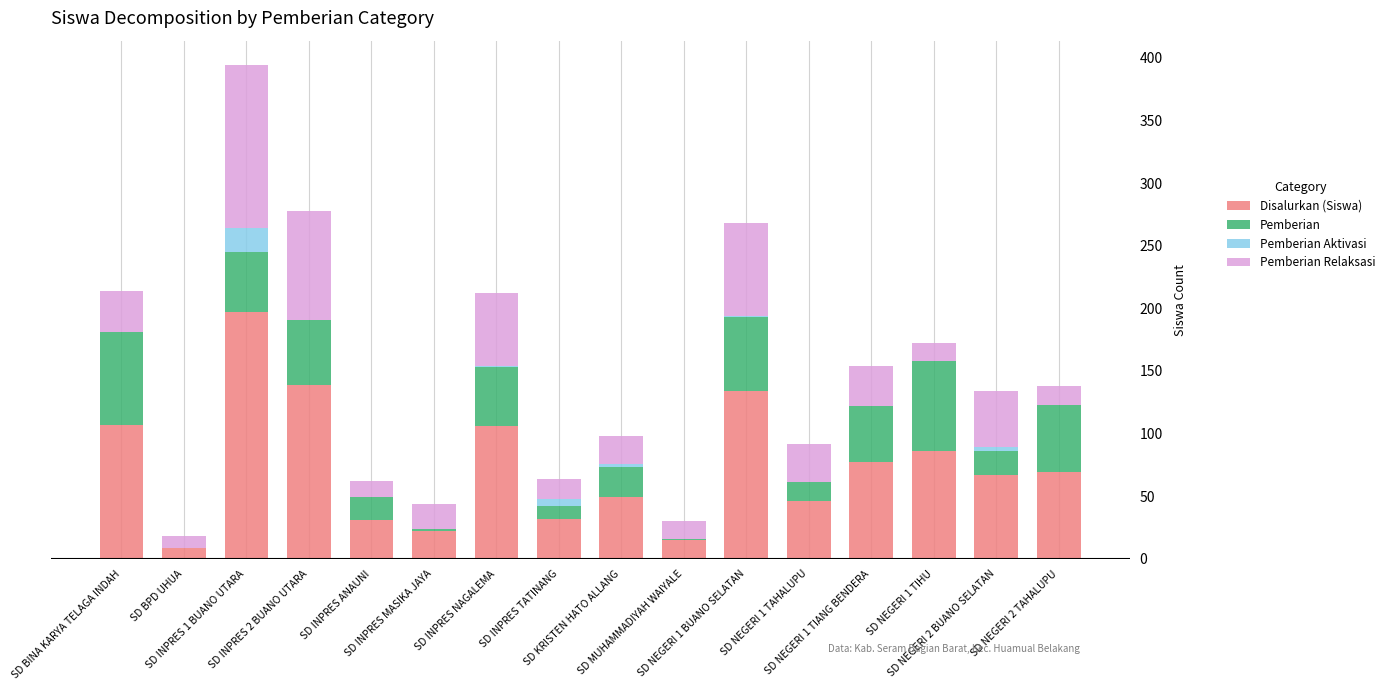

What is the maximum value for Disalurkan (Siswa)?

197